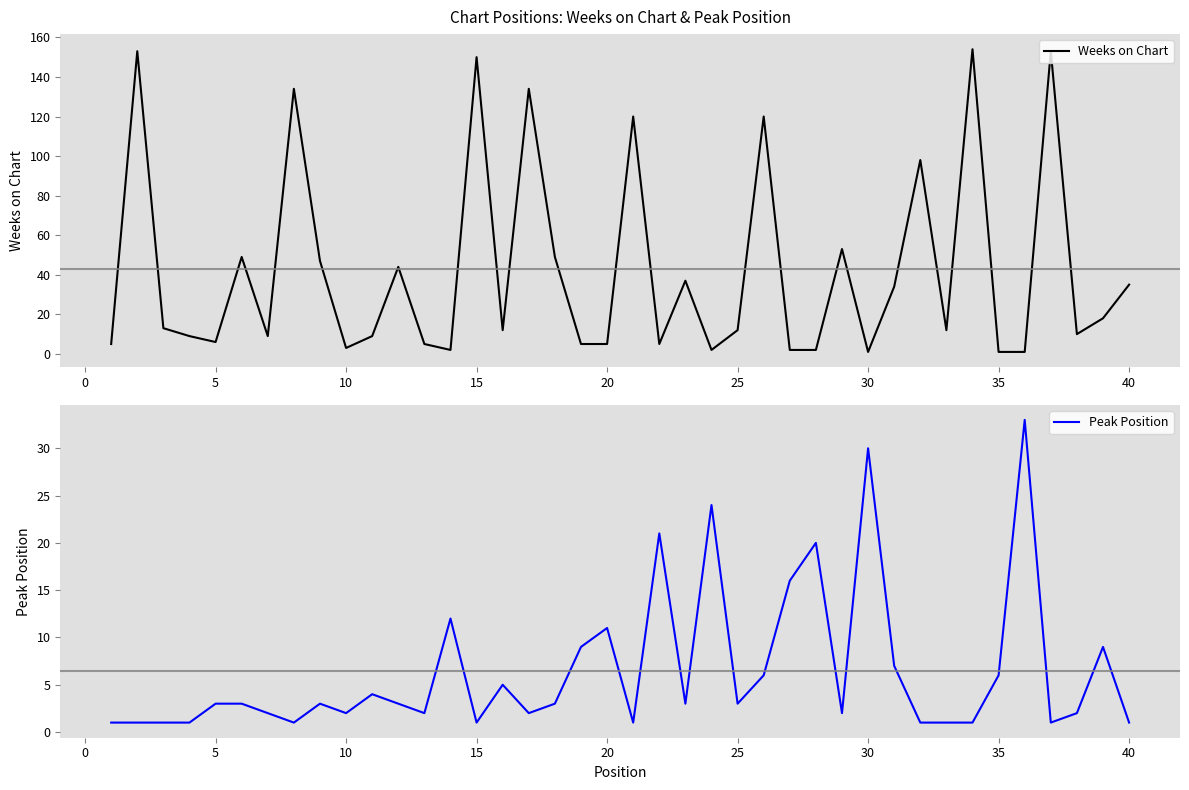

How many interior local peaks does the Peak Position series have?

11